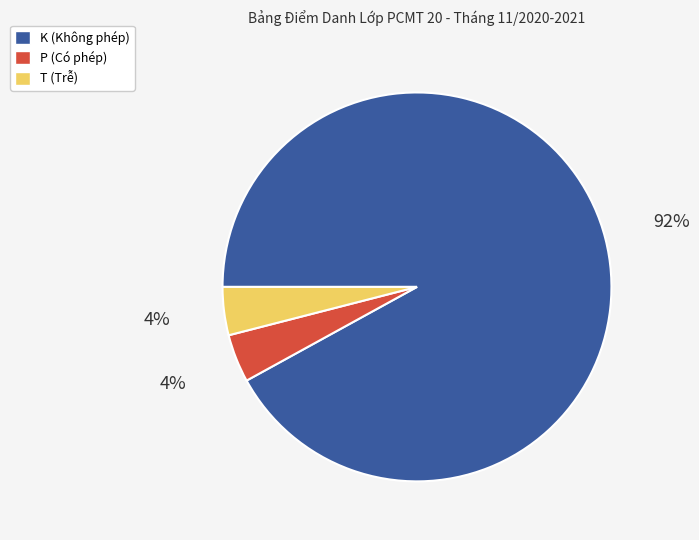

Which slice is the largest?

K